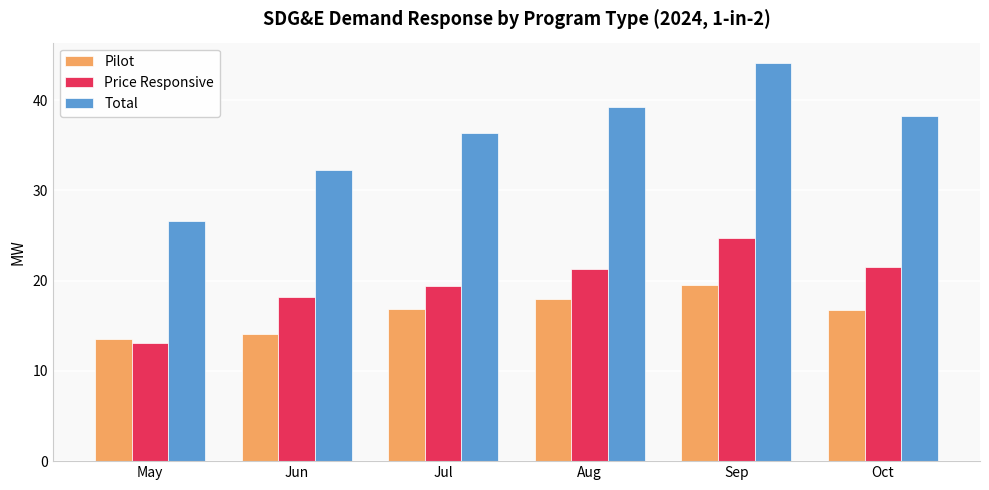

Which label corresponds to the smallest value in the chart?

May